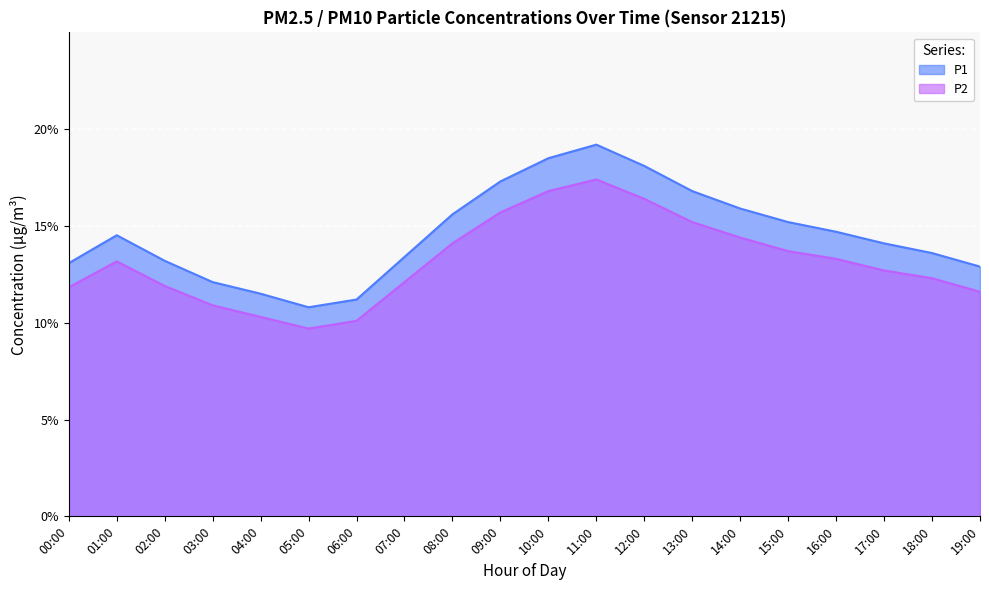

Read the P2 value at 15:00.

13.7